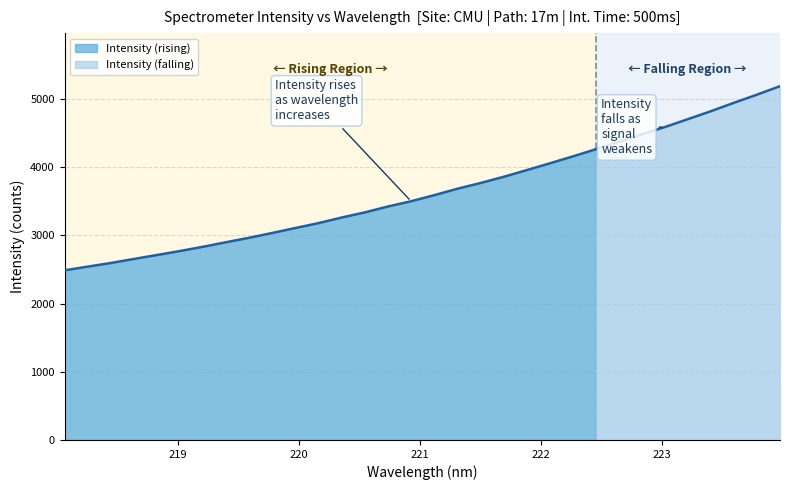

Reading right to left, what are all the values shown in this chart?

5185.9	5061.4	4941.9	4818.7	4701.9	4586.0	4479.7	4369.9	4260.4	4155.3	4053.6	3954.1	3856.1	3765.6	3681.8	3587.7	3499.2	3422.2	3336.2	3261.2	3179.3	3107.8	3035.1	2964.7	2899.5	2832.7	2769.9	2711.5	2653.5	2594.1	2541.1	2487.1